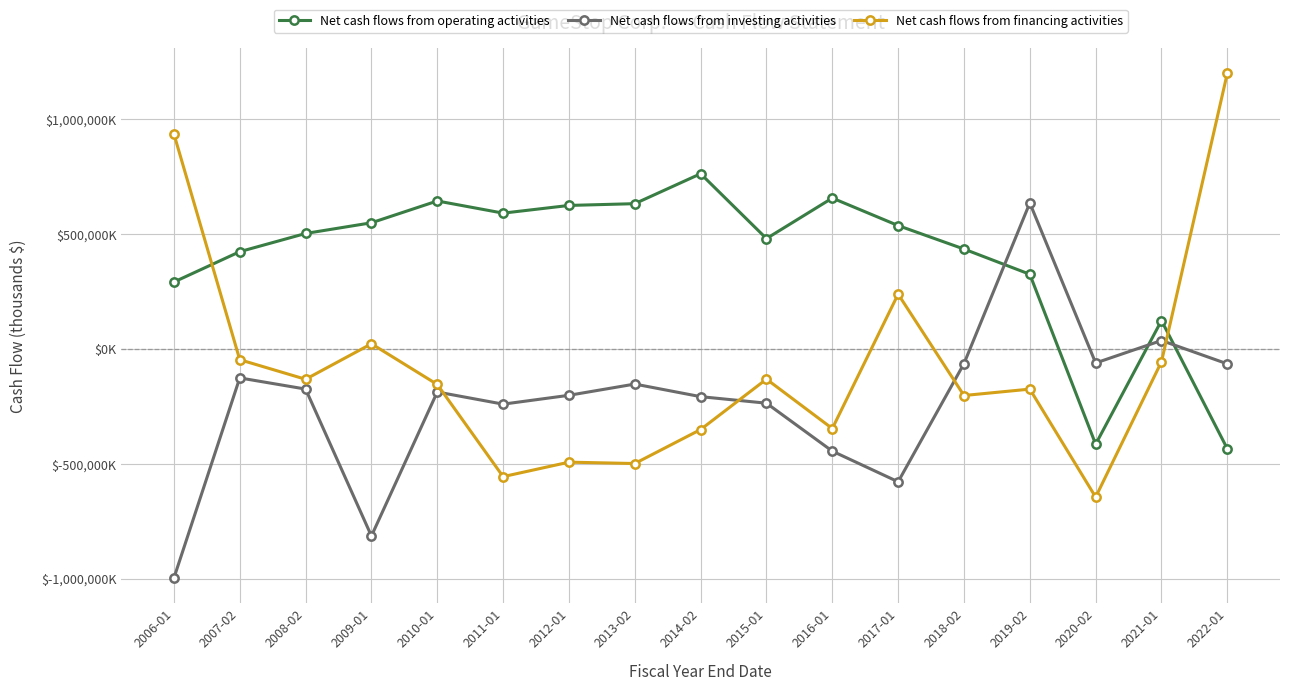

At which category is the sum across all series the highest?

2019-02